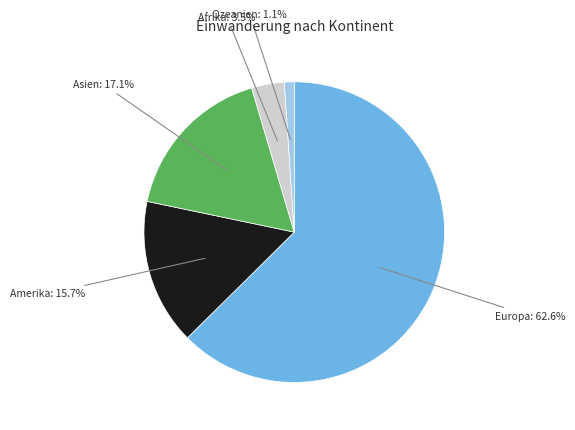

Is there a majority slice in this chart?

Yes